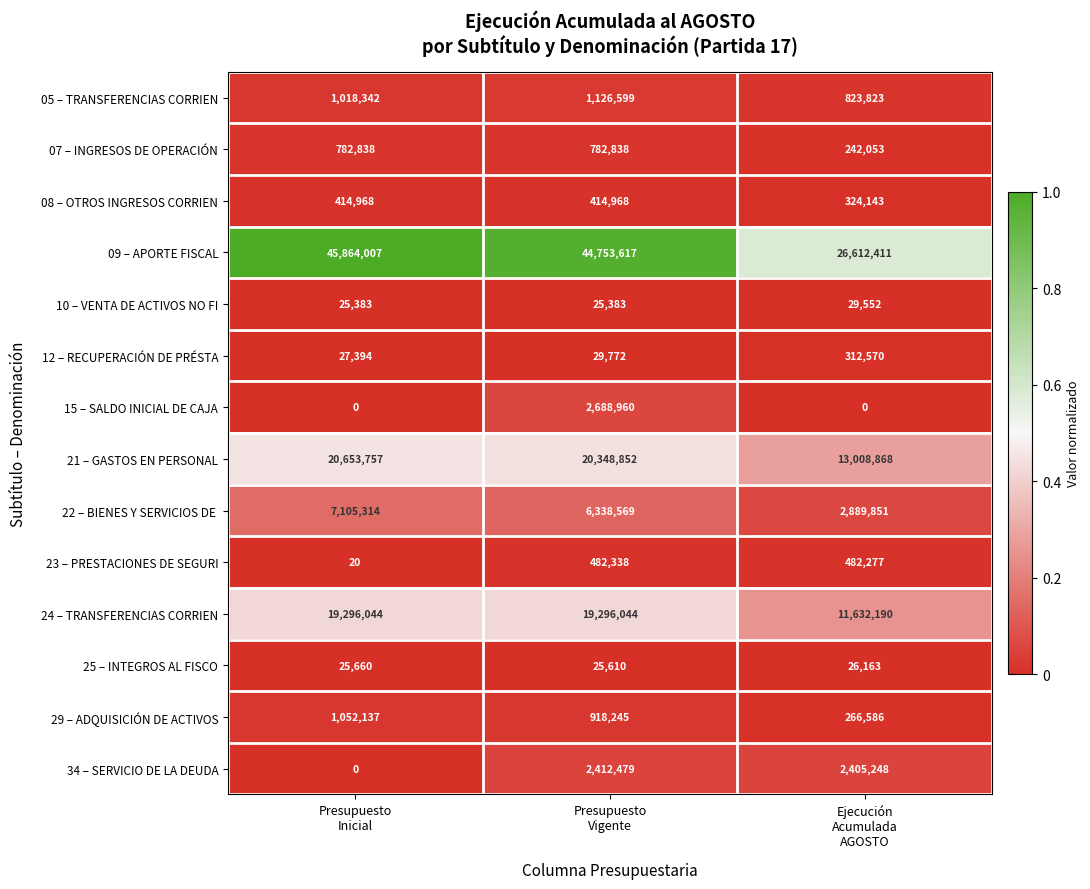

How many data points does each series have?

3